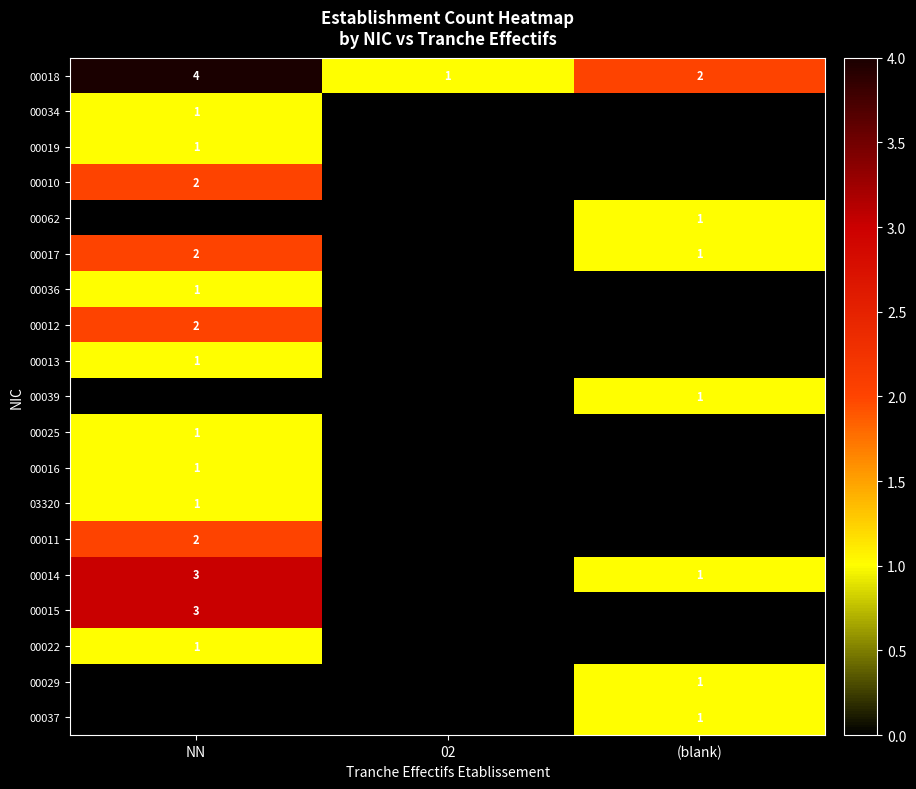

At how many categories does at least one series exceed 0?

3